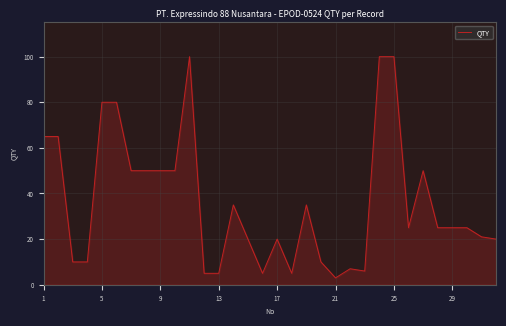

What is the minimum value shown in the chart?

3